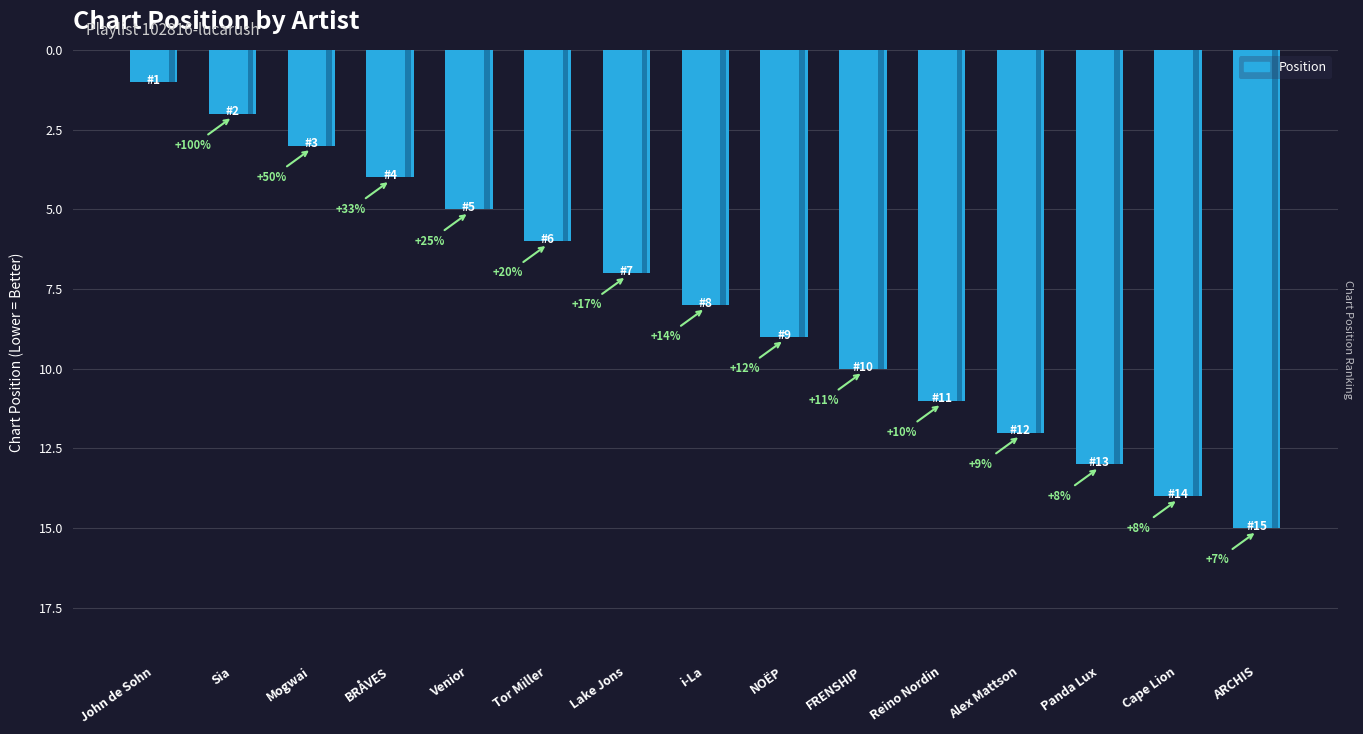

Reading right to left, what are all the values shown in this chart?

15	14	13	12	11	10	9	8	7	6	5	4	3	2	1